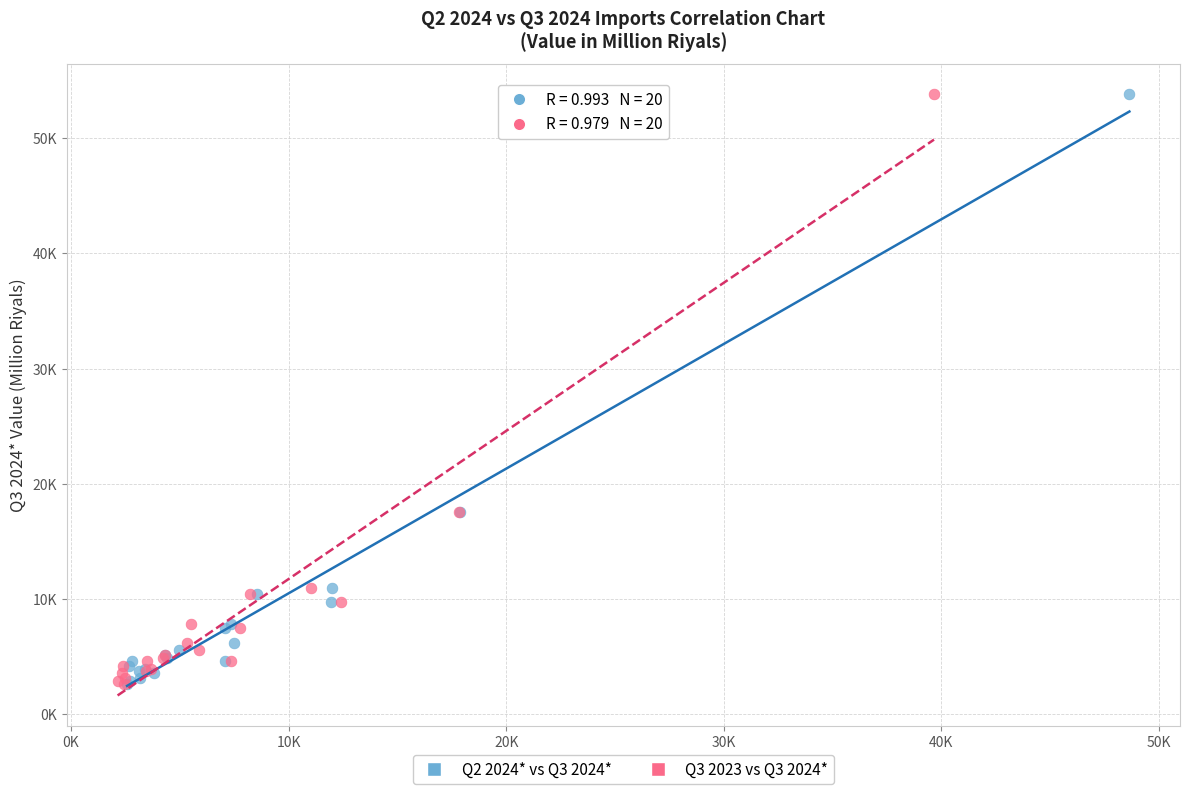

What are all the series names shown in the legend?

Q2 2024* vs Q3 2024*, Q3 2023 vs Q3 2024*